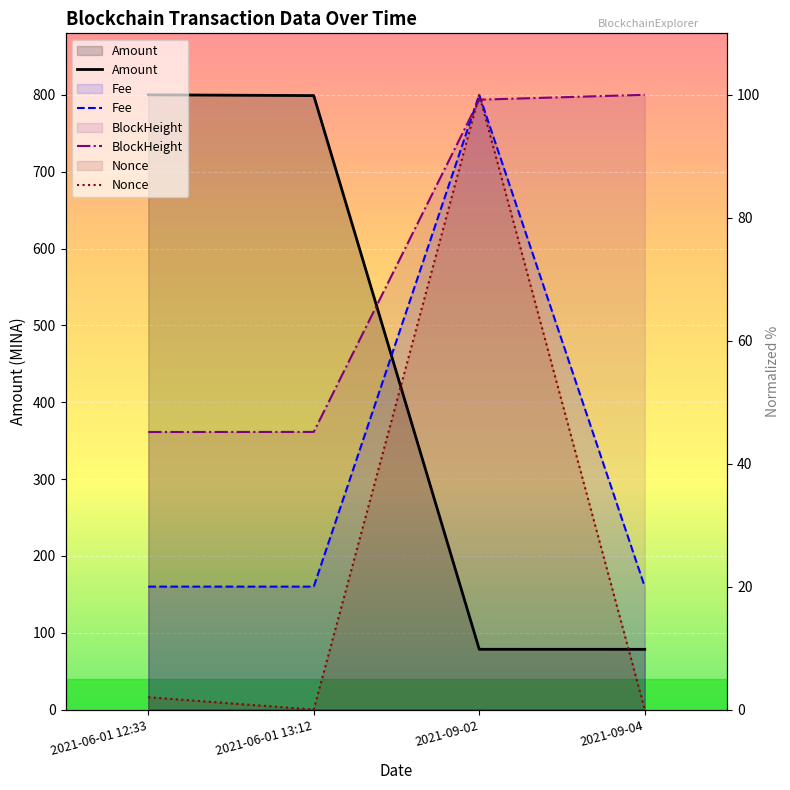

Which category has the lowest value across all series?

2021-06-01 13:12